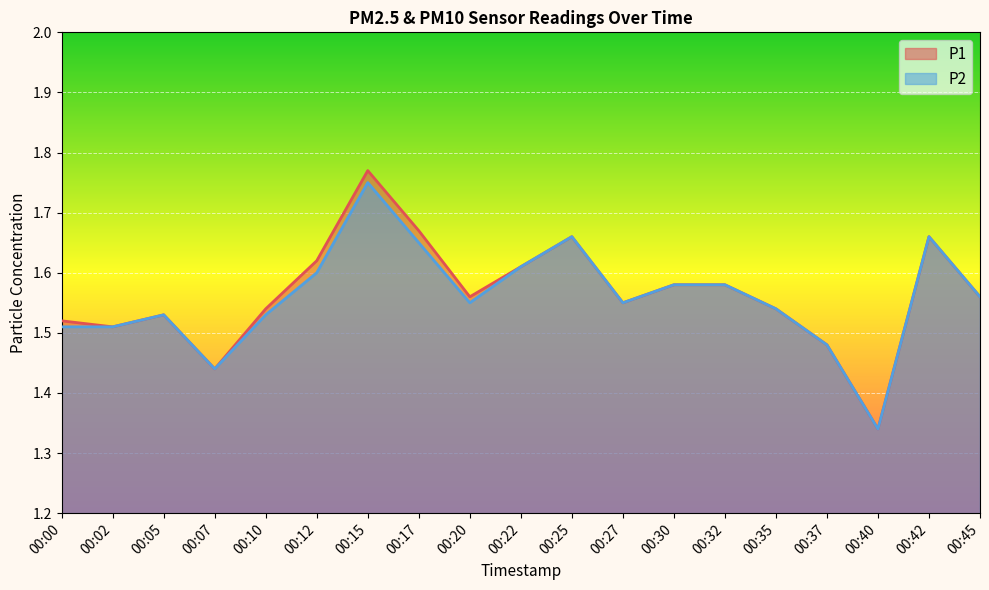

What is the lowest value of the P2 series?

1.3